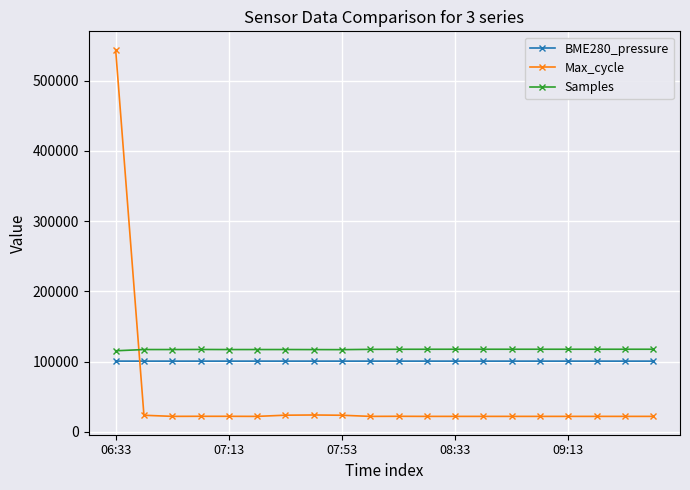

True or false: BME280_pressure has more than 0 interior local peaks.

True